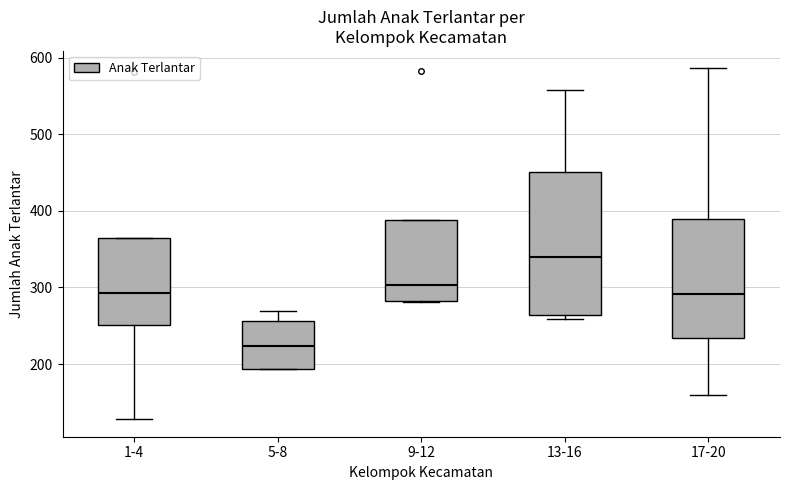

Which box's median line is the lowest?

5-8